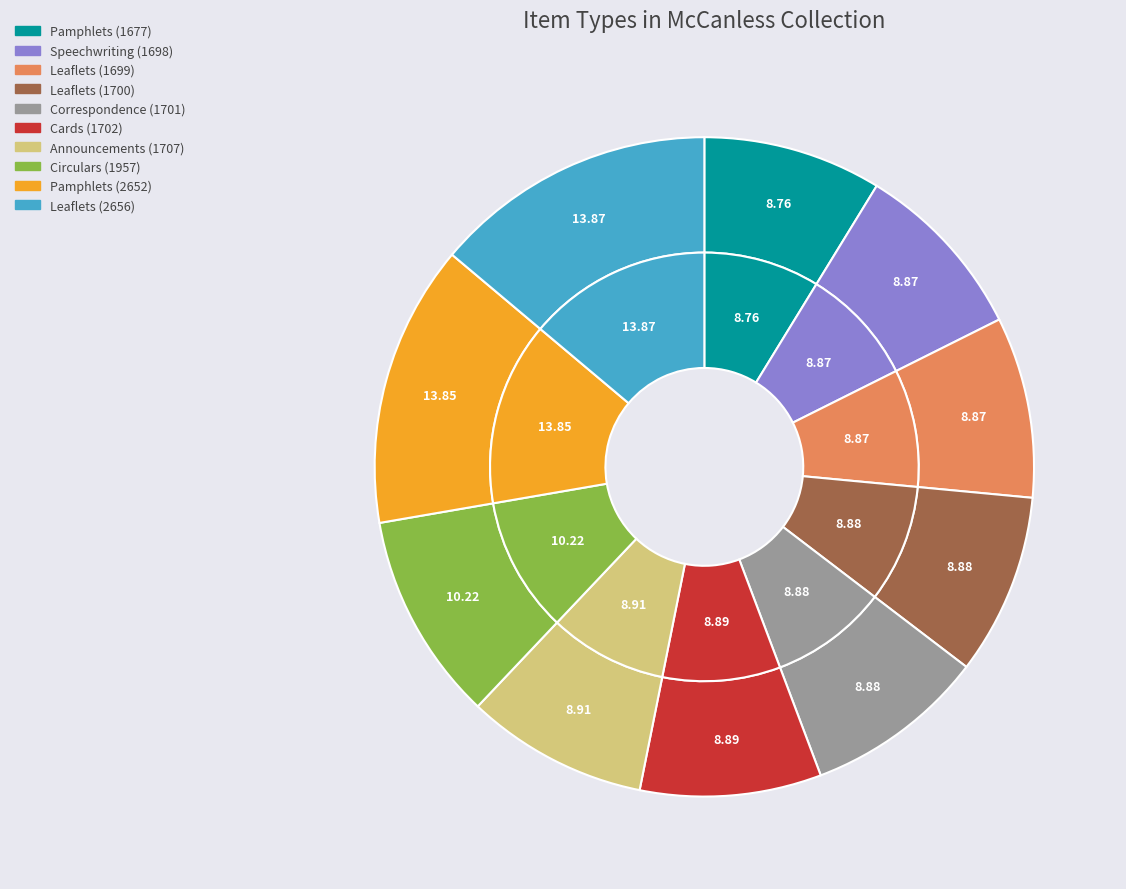

What percentage is NOT represented by Announcements (1707)?

91.1%